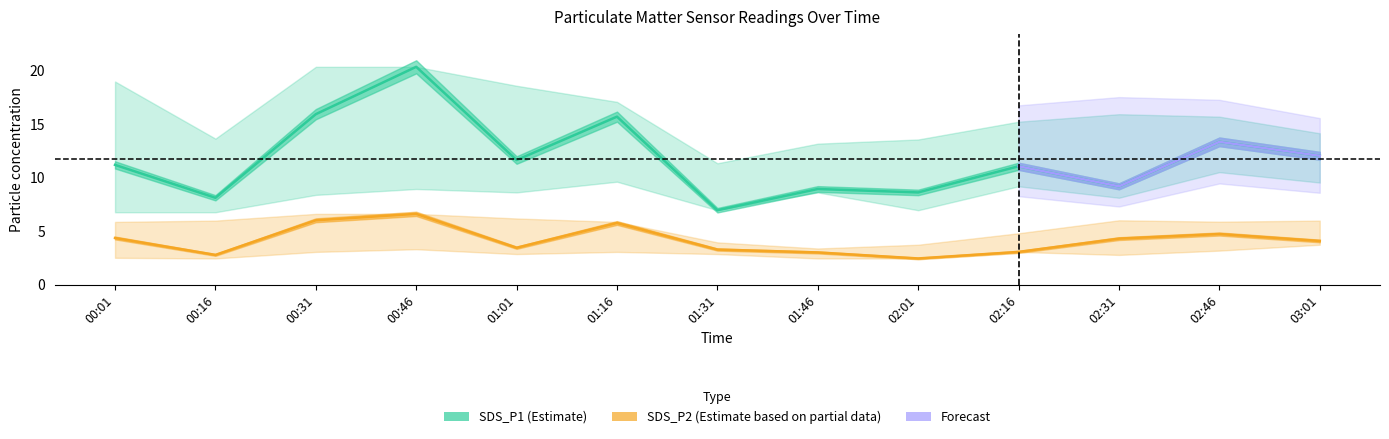

True or false: SDS_P2_upper has a value of 2.5 at 00:46.

False